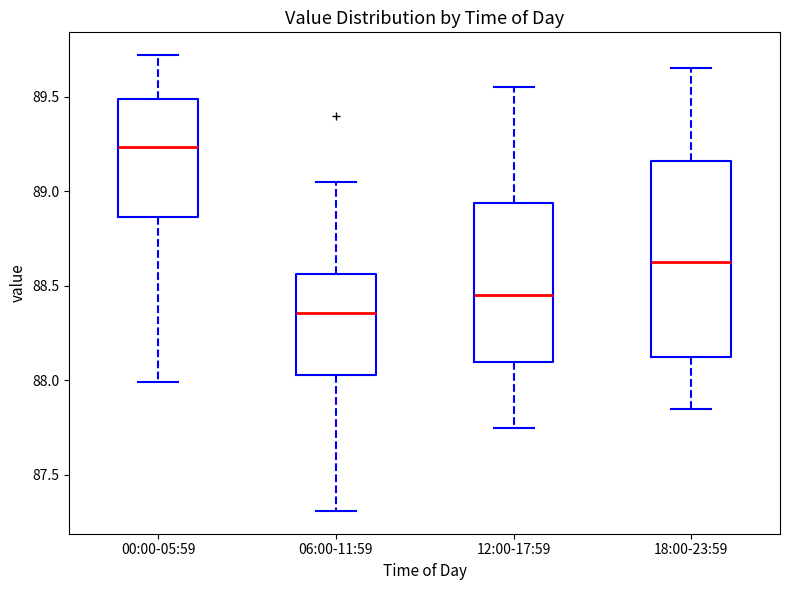

Reading left to right, transcribe this box plot: for each box, give where its median line is, the range the box spans, and where its two whiskers end, as read against the y-axis. The values are not printed on the chart, so give them approximately, as read against the axis.

00:00-05:59: median 89.25, box 88.85 to 89.50, whiskers 88.00 to 89.70
06:00-11:59: median 88.35, box 88.05 to 88.55, whiskers 87.30 to 89.05
12:00-17:59: median 88.45, box 88.10 to 88.95, whiskers 87.75 to 89.55
18:00-23:59: median 88.65, box 88.15 to 89.15, whiskers 87.85 to 89.65